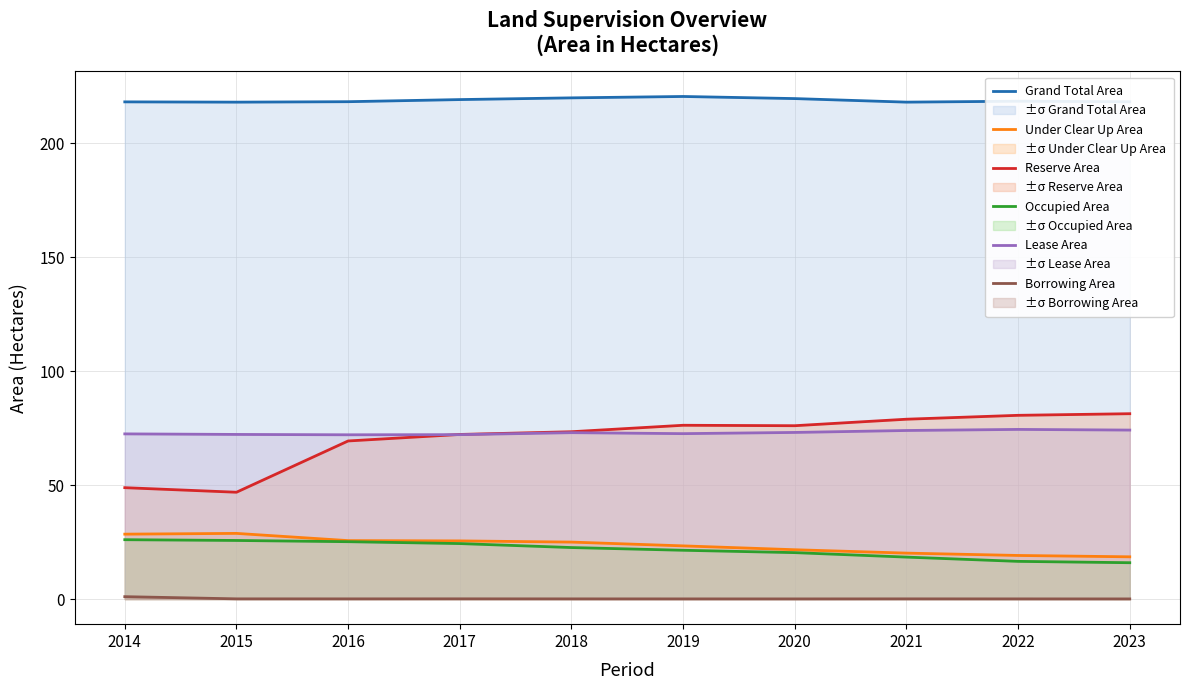

How many lines are shown in the chart?

6